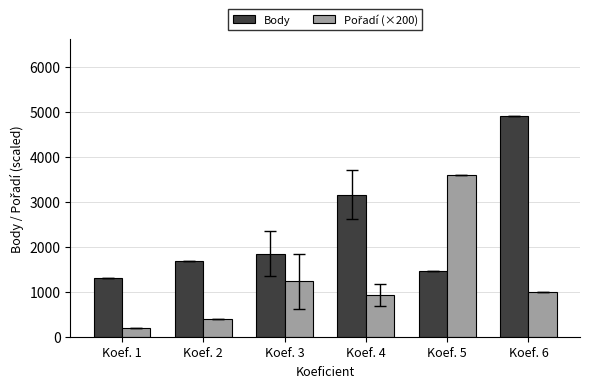

What is the difference between the maximum and second lowest values in the Body series?

3438.0